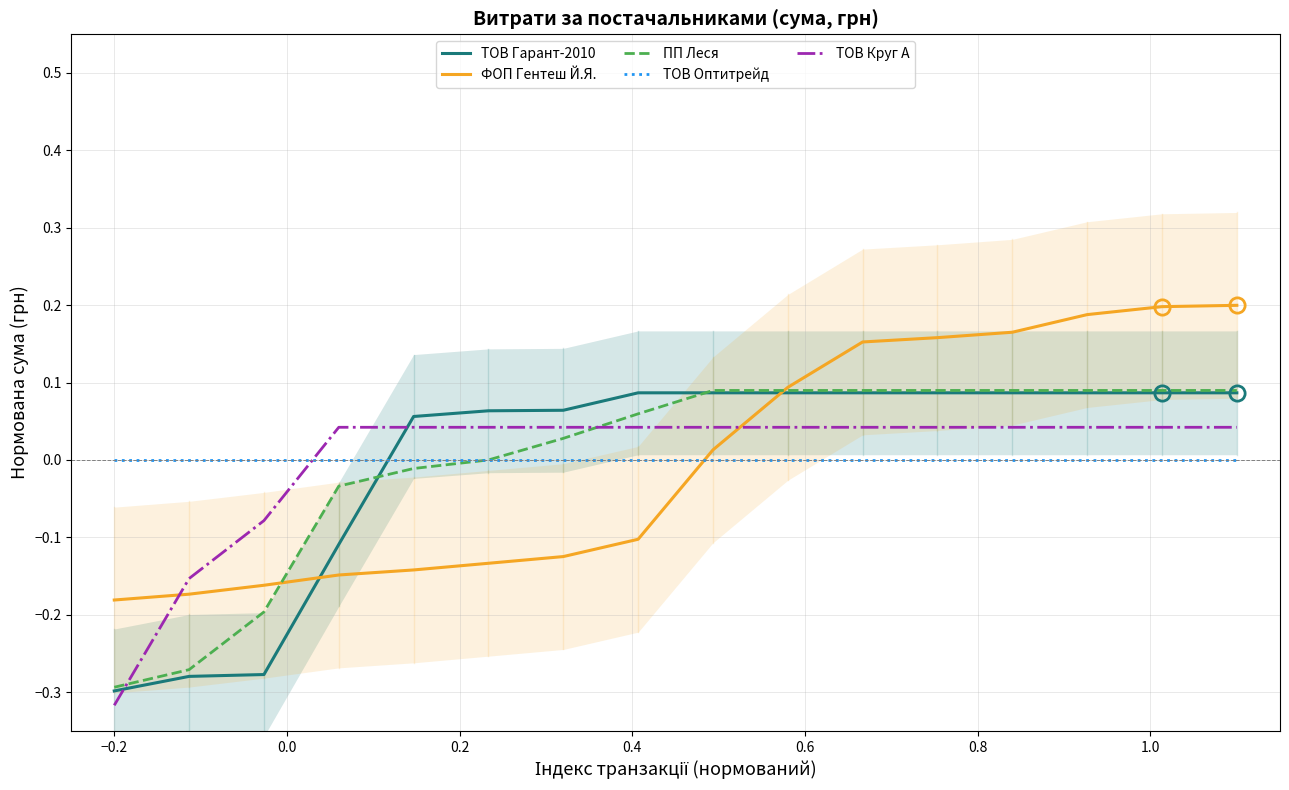

What are all the series names shown in the legend?

ТОВ Гарант-2010, ФОП Гентеш Й.Я., ПП Леся, ТОВ Оптитрейд, ТОВ Круг А